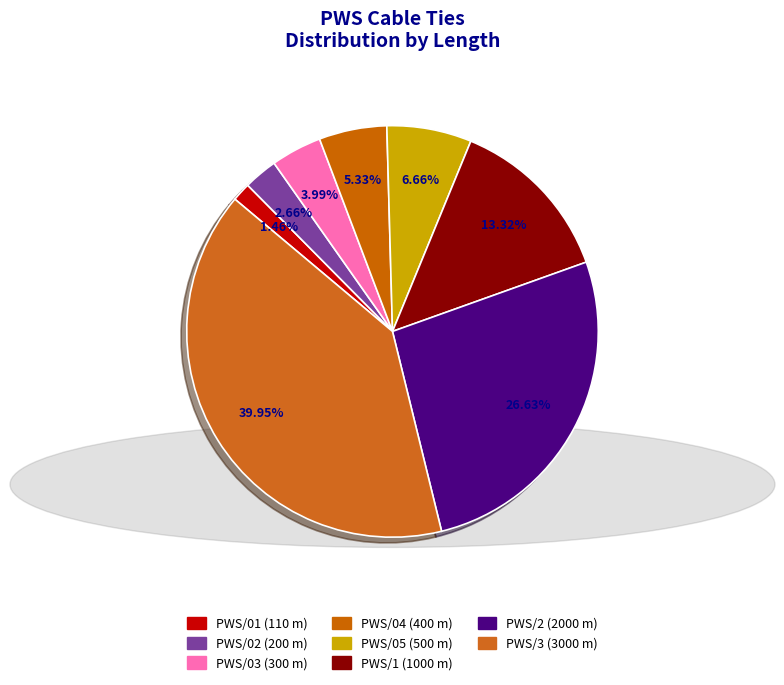

Which slice is the smallest?

PWS/01